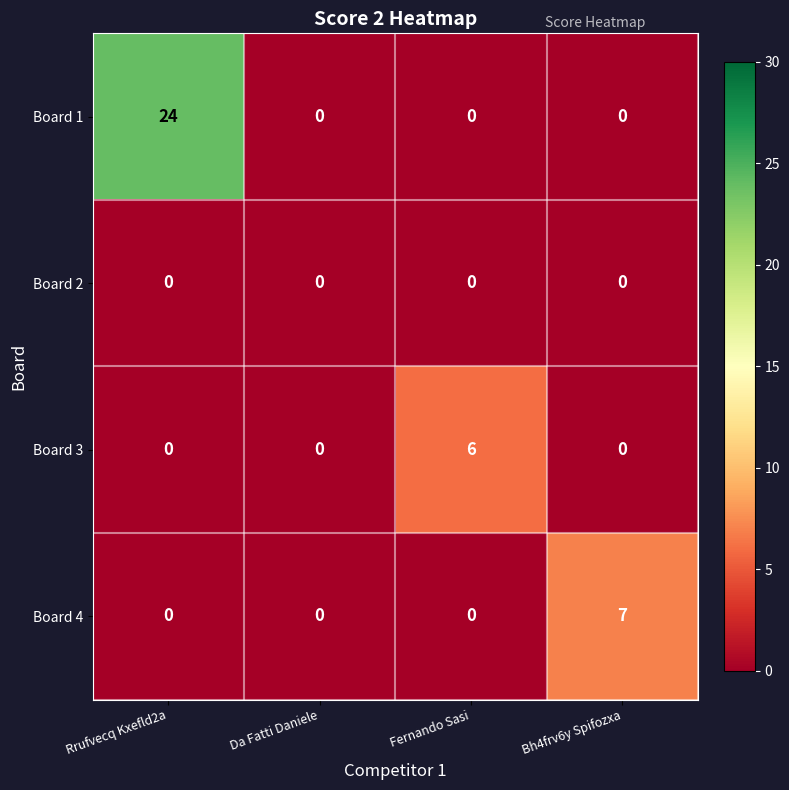

What is the maximum value shown in the chart?

24